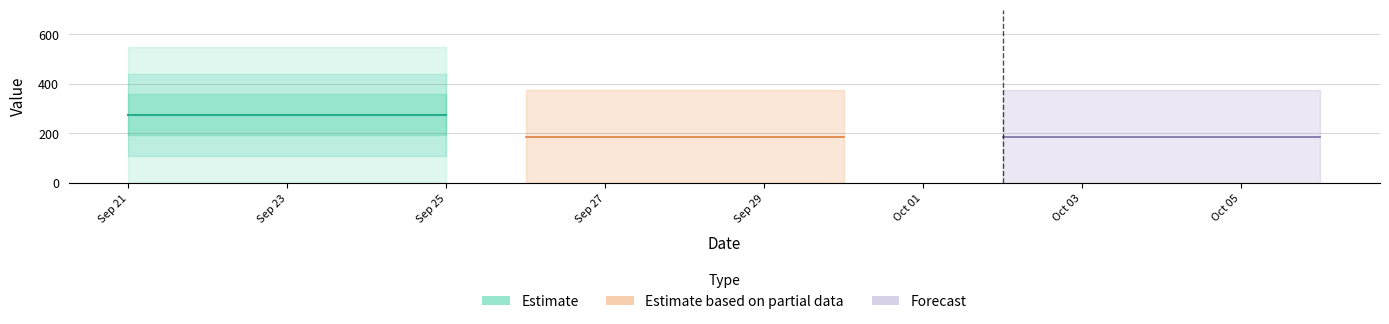

How many lines are shown in the chart?

3